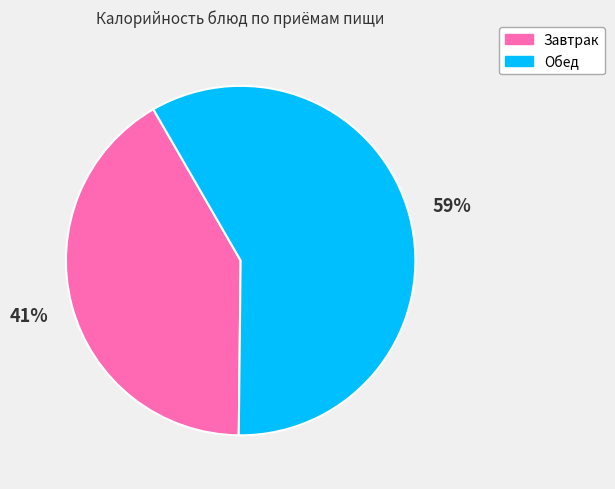

To the nearest percent, what is the average slice percentage?

50%